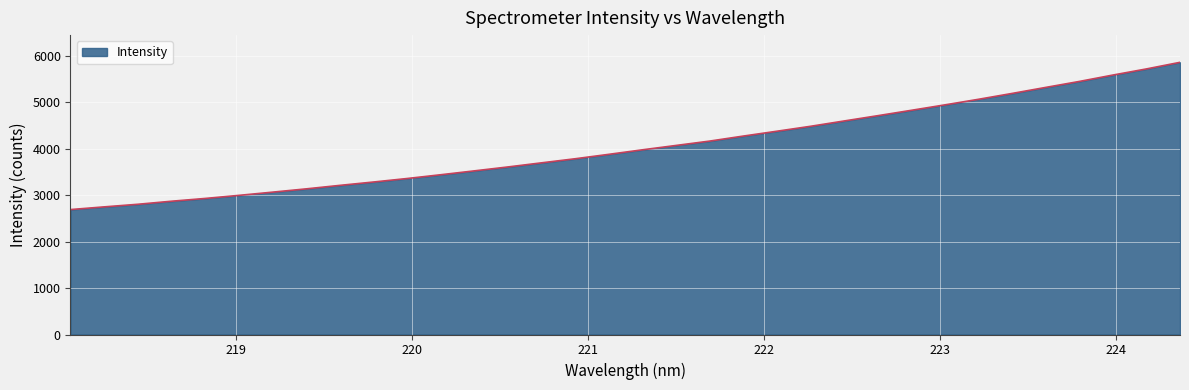

How many values are below 3980?

17